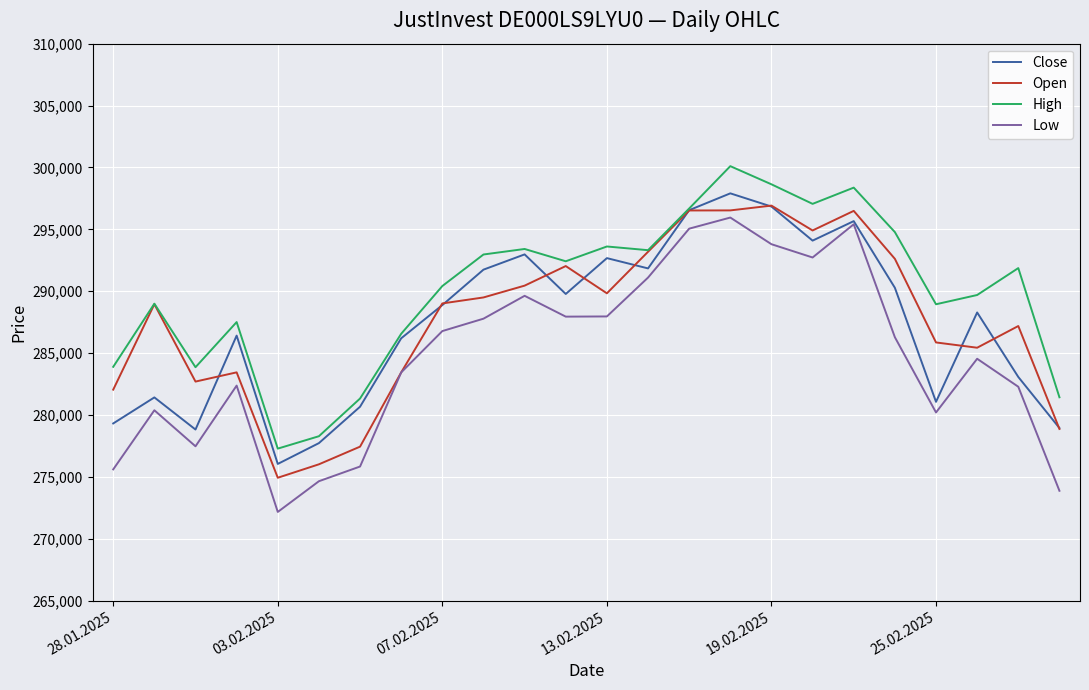

Which series has the largest range (max minus min)?

Low